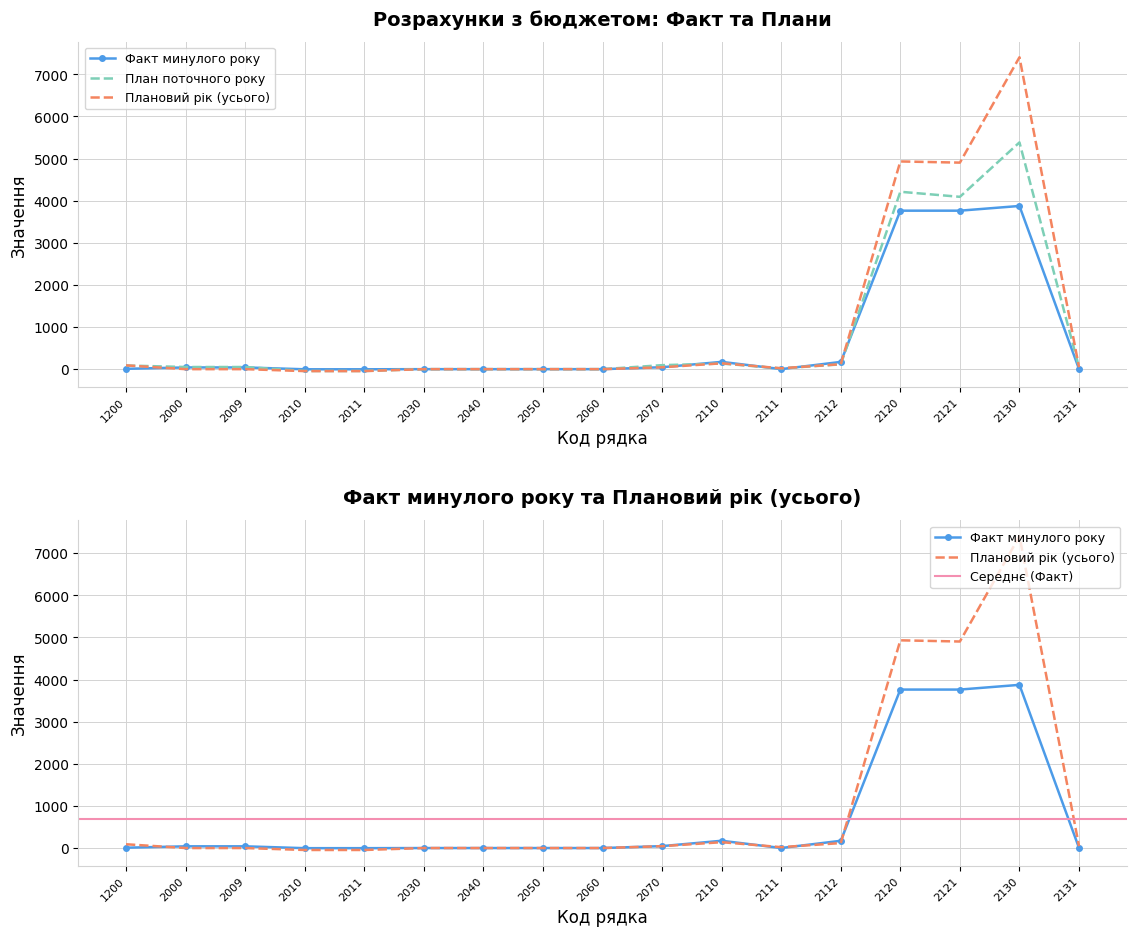

Is this an area chart (filled region under the line)?

No